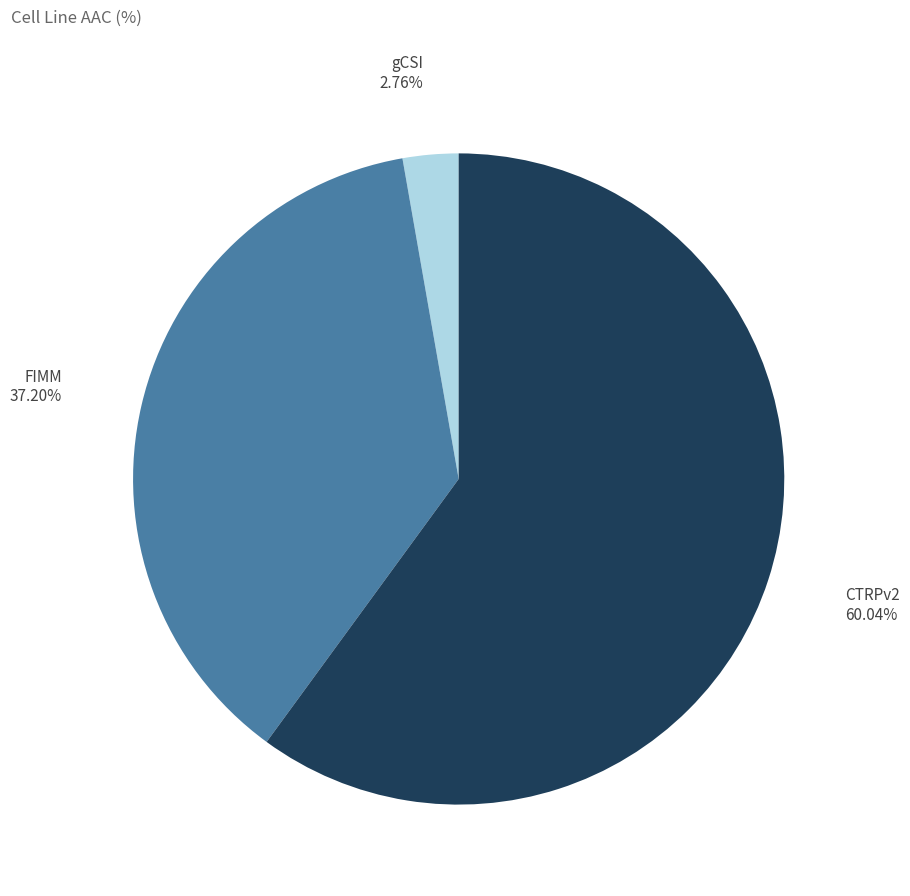

How many segments does this pie chart have?

3